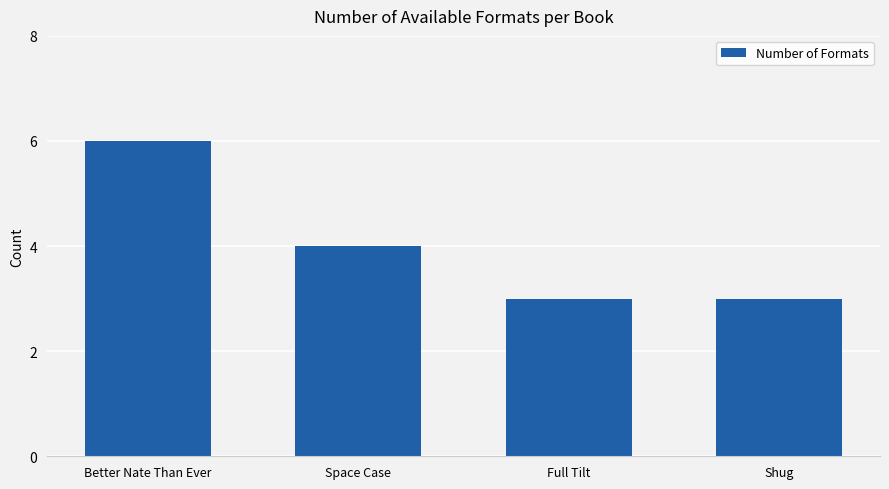

Which category has the highest value across all series?

Better Nate Than Ever